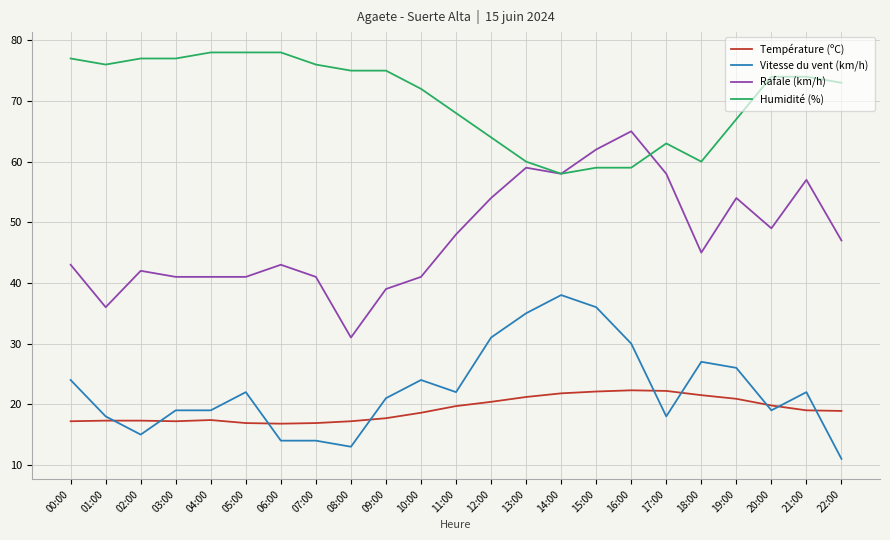

What is the maximum value for Rafale (km/h)?

65.0